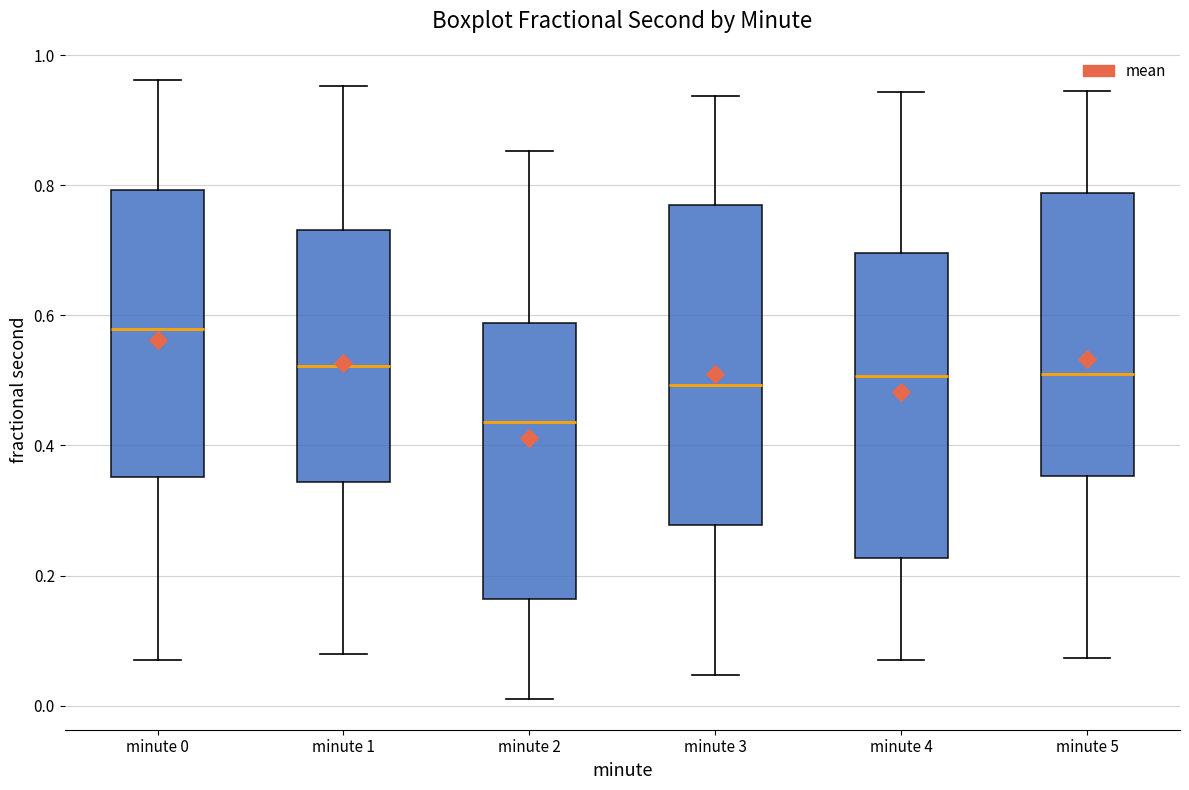

Which box's median line is the highest?

minute 0